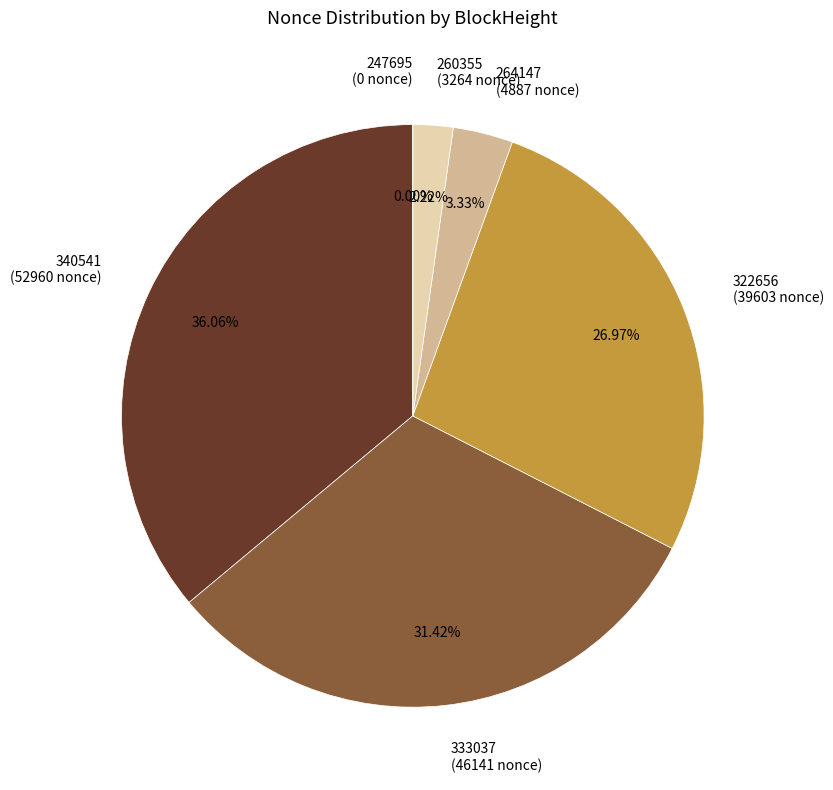

Does 333037 account for over 50% of the chart?

No